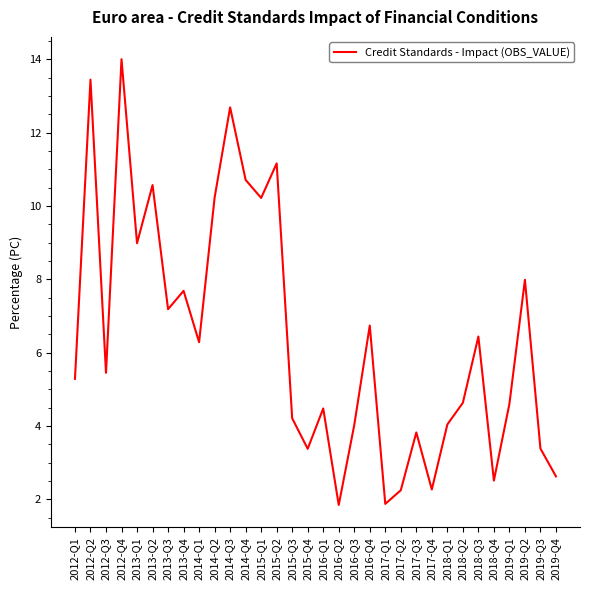

What is the sum of the values at 2015-Q2 and 2012-Q3?

16.6